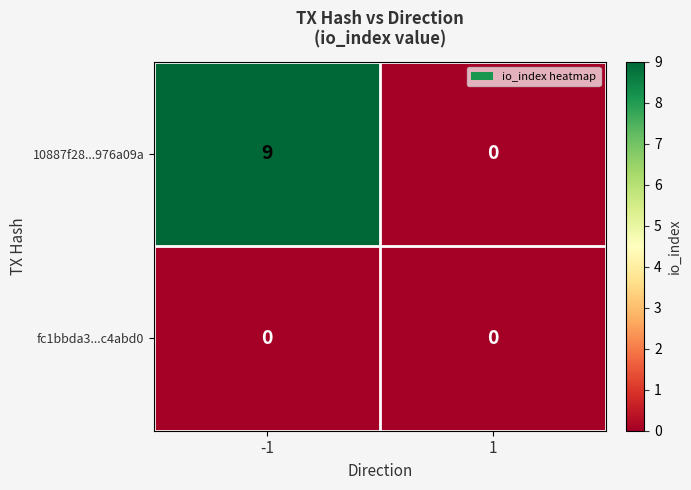

What is the approximate value of 10887f28...976a09a at -1?

9